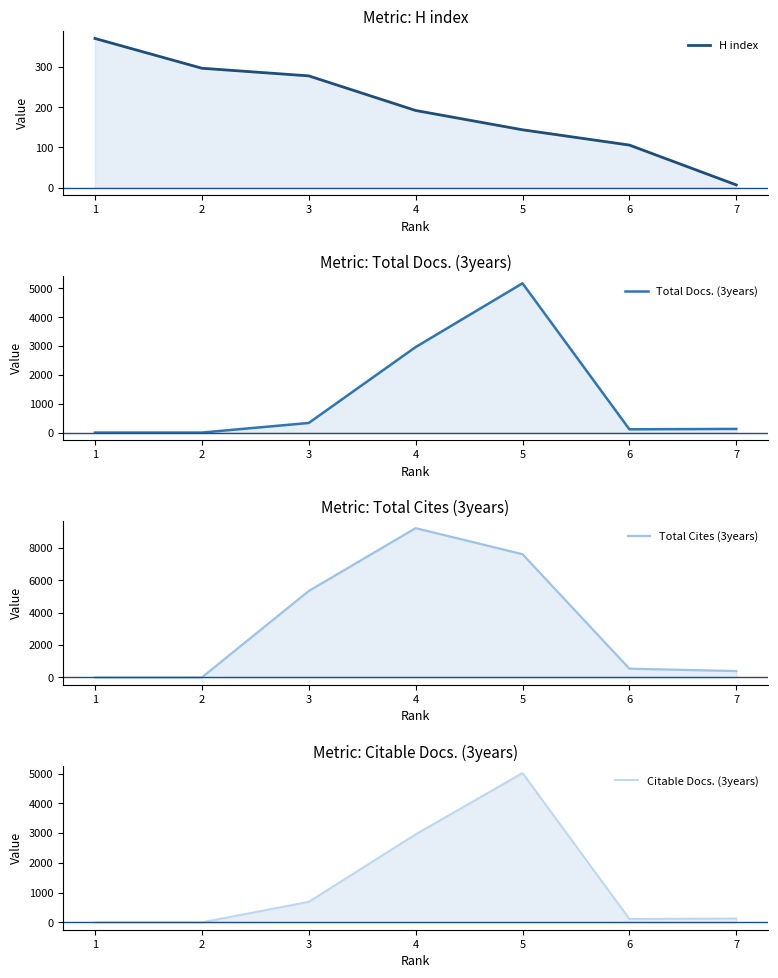

What is the sum of the Citable Docs. (3years) values at 3 and 7?

813